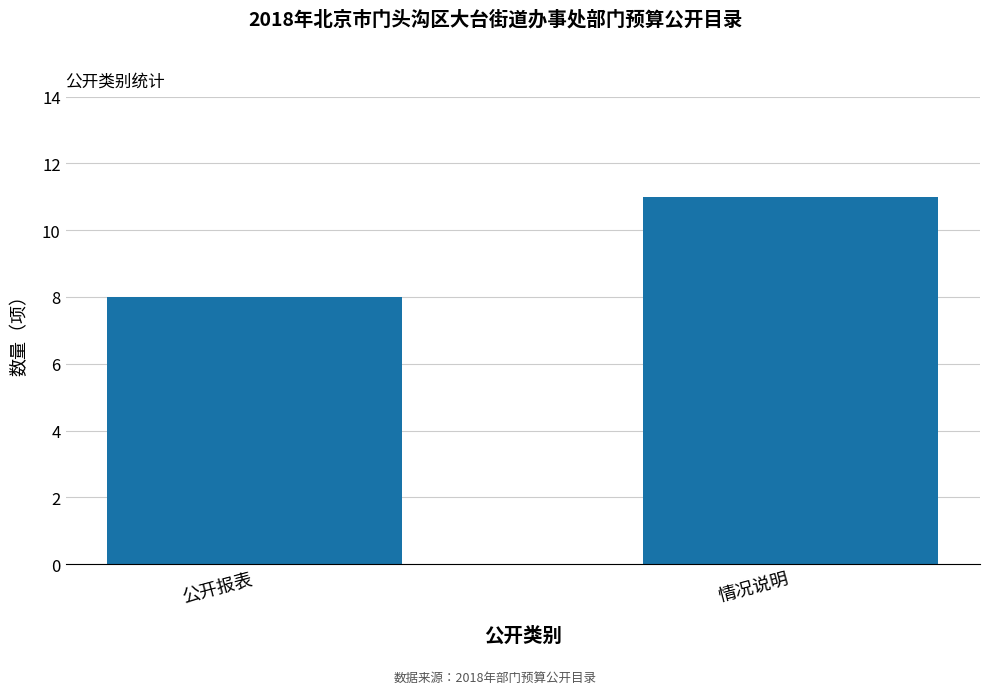

Reading left to right, list all the values displayed in this chart.

公开报表=8	情况说明=11